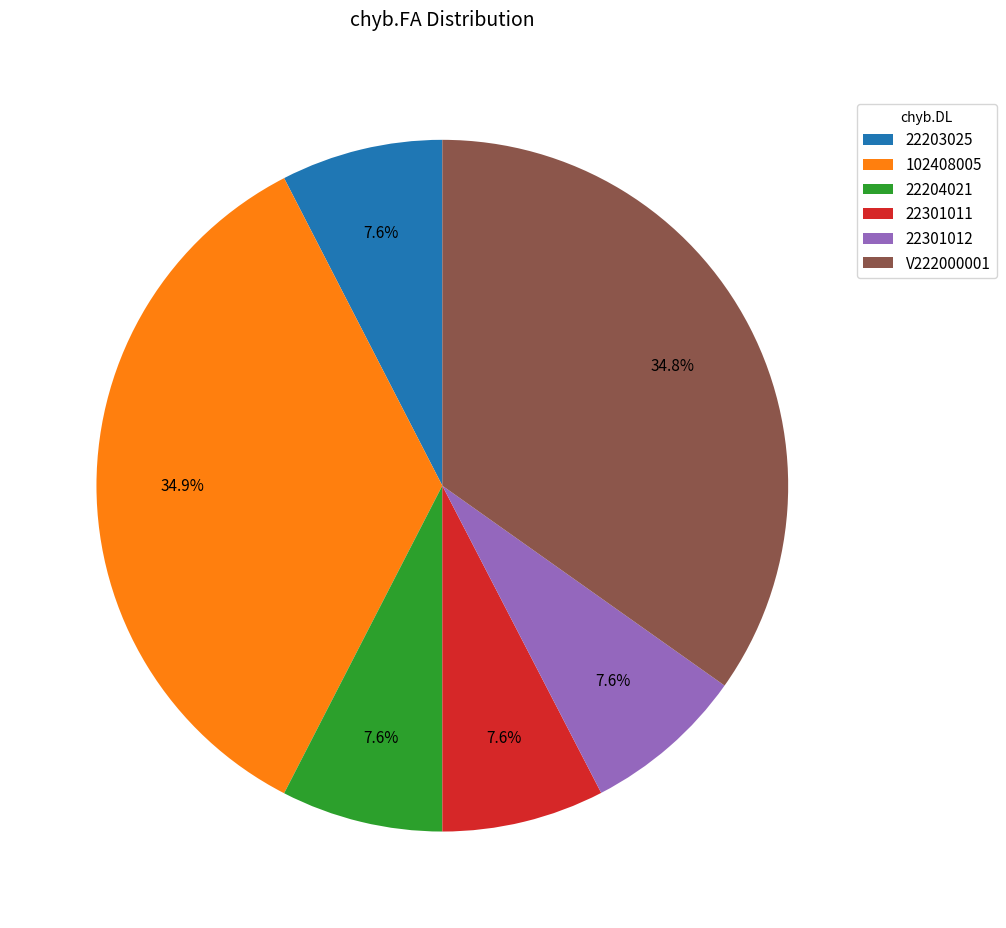

How many slices are in this pie chart?

6